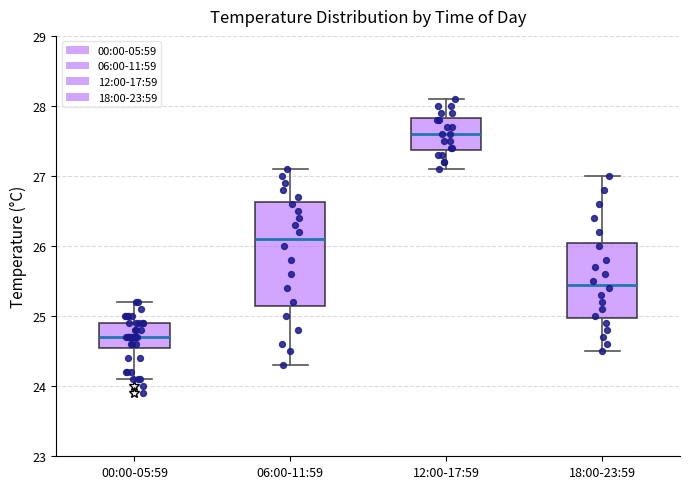

Reading left to right, transcribe this box plot: for each box, give where its median line is, the range the box spans, and where its two whiskers end, as read against the y-axis. The values are not printed on the chart, so give them approximately, as read against the axis.

00:00-05:59: median 24.7, box 24.6 to 24.9, whiskers 24.1 to 25.2
06:00-11:59: median 26.1, box 25.2 to 26.6, whiskers 24.3 to 27.1
12:00-17:59: median 27.6, box 27.4 to 27.8, whiskers 27.1 to 28.1
18:00-23:59: median 25.5, box 25.0 to 26.1, whiskers 24.5 to 27.0